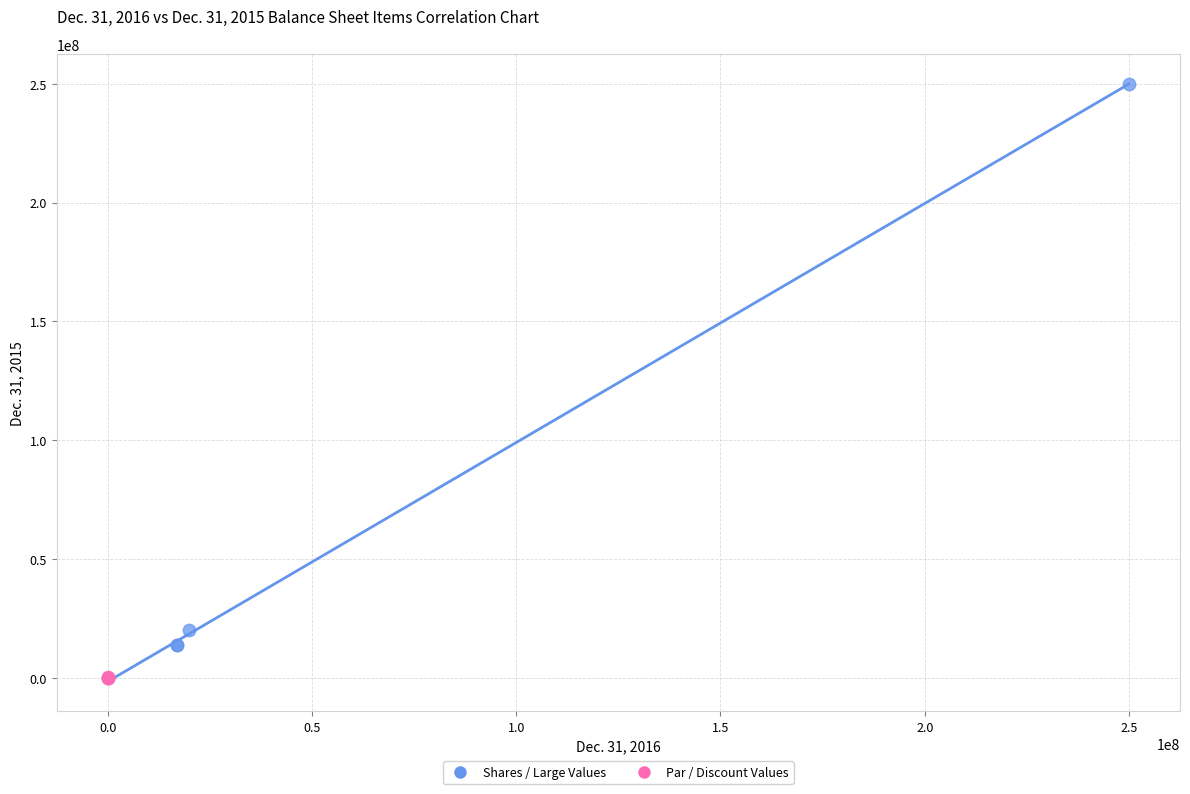

Which series has the largest Y range (max minus min)?

Shares / Large Values